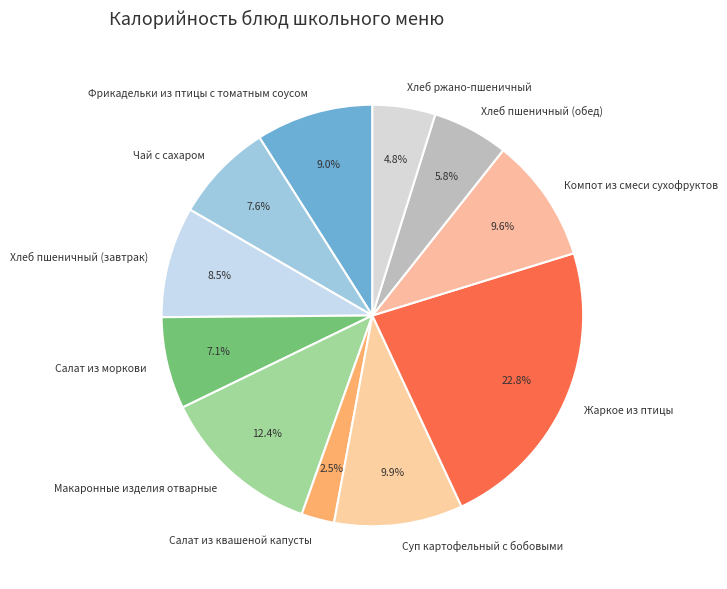

Count the number of slices in the pie.

11